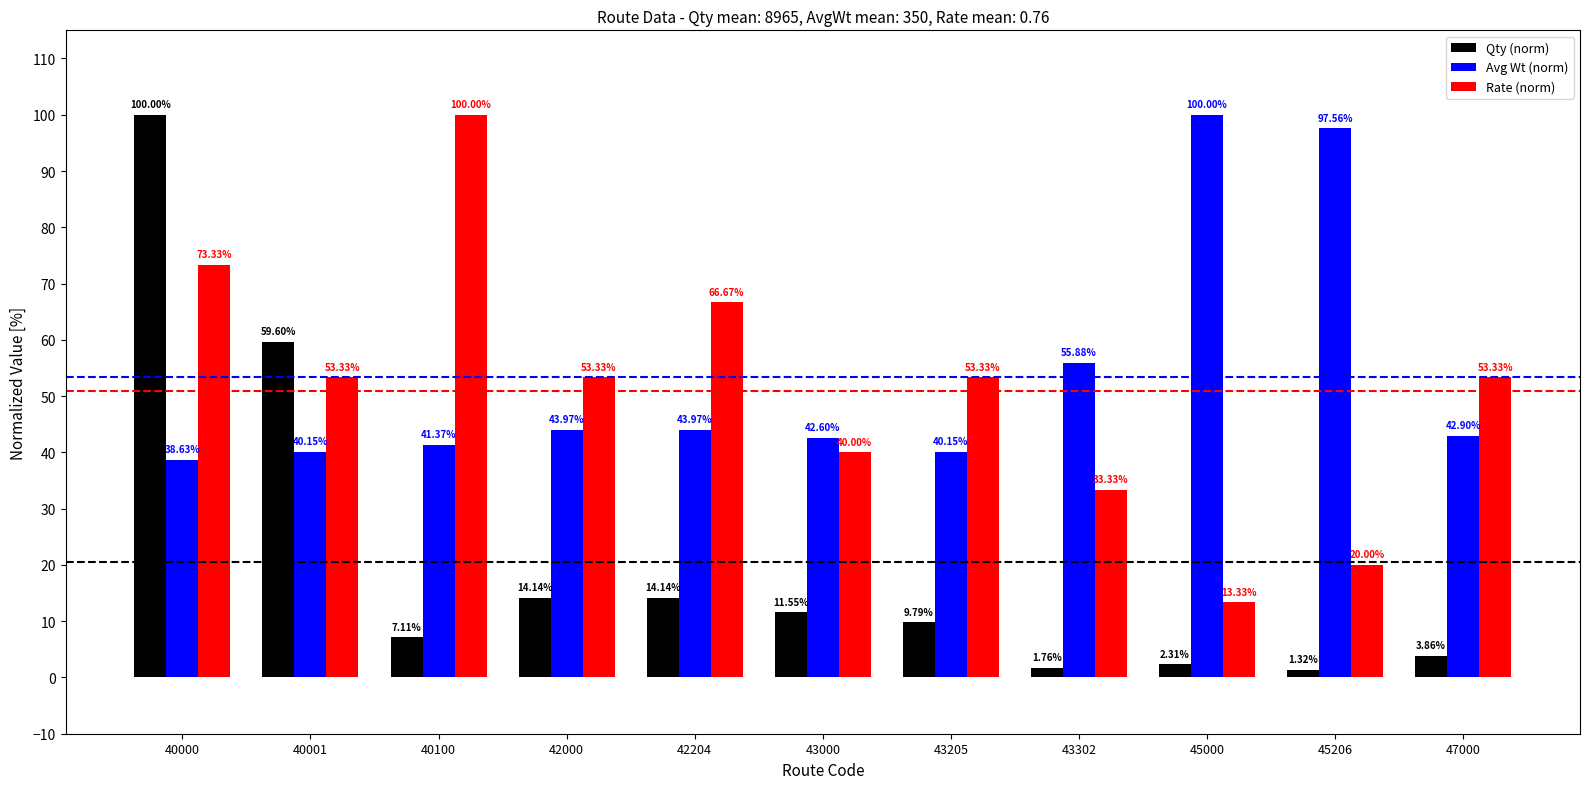

Rank the series at 43302 from highest to lowest value.

Avg Wt (norm), Rate (norm), Qty (norm)